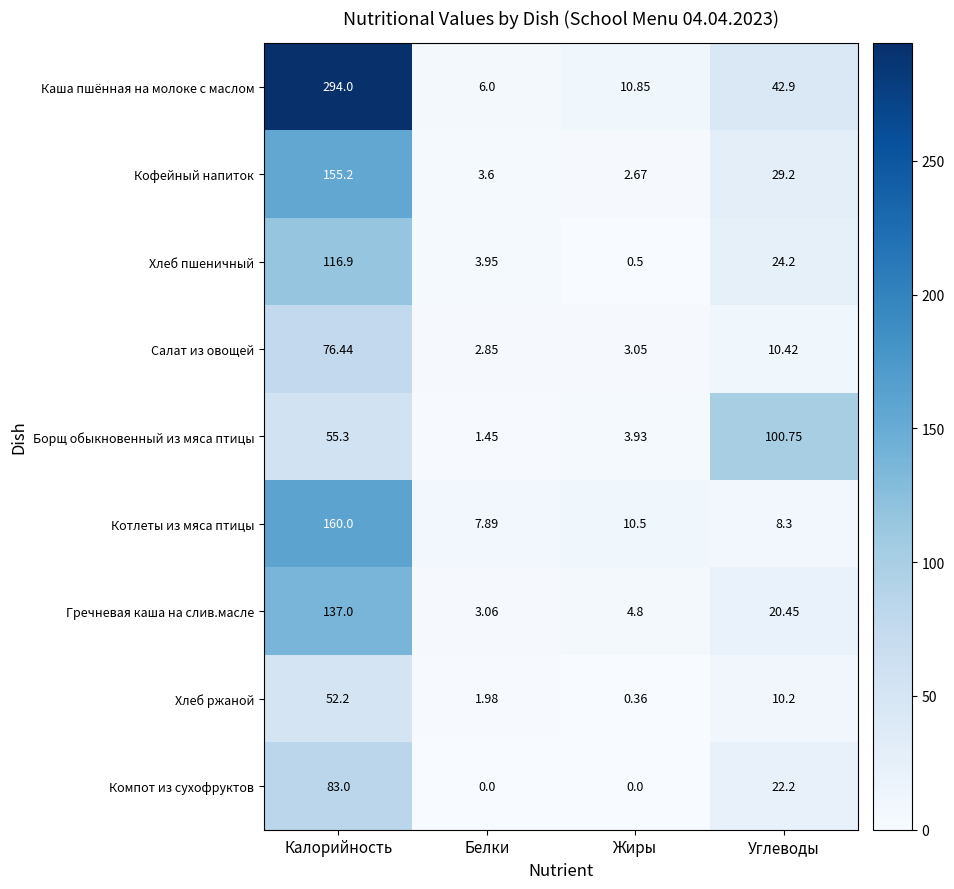

Is the value of Гречневая каша на слив.масле at Белки greater than the value of Хлеб ржаной at Белки?

Yes